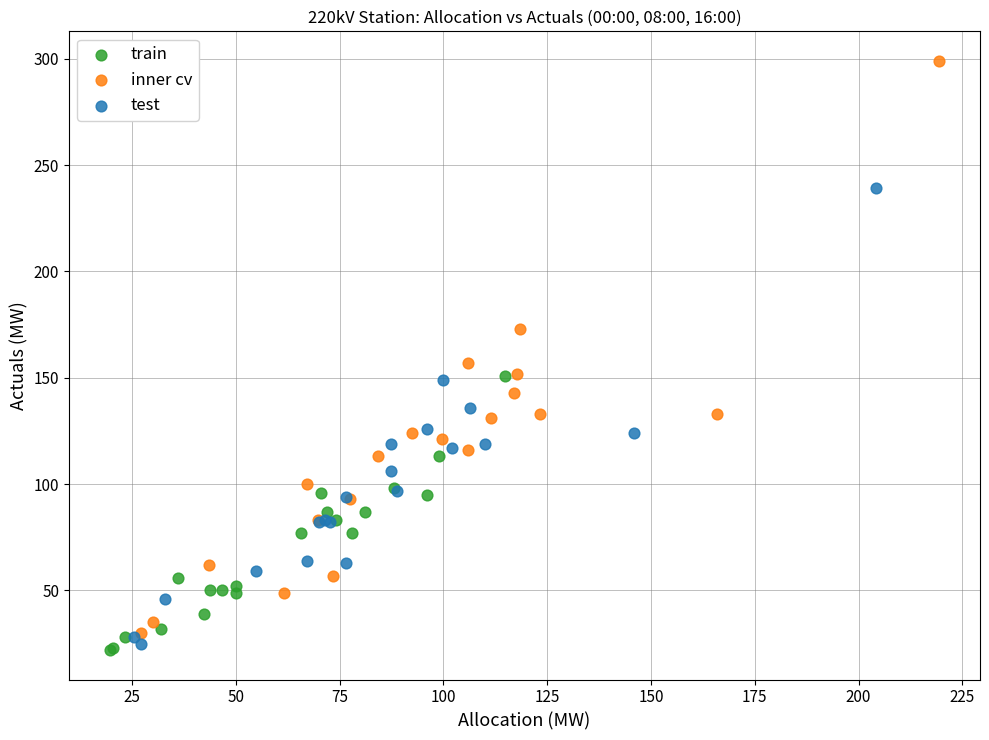

Which series contains the highest Y value?

inner cv